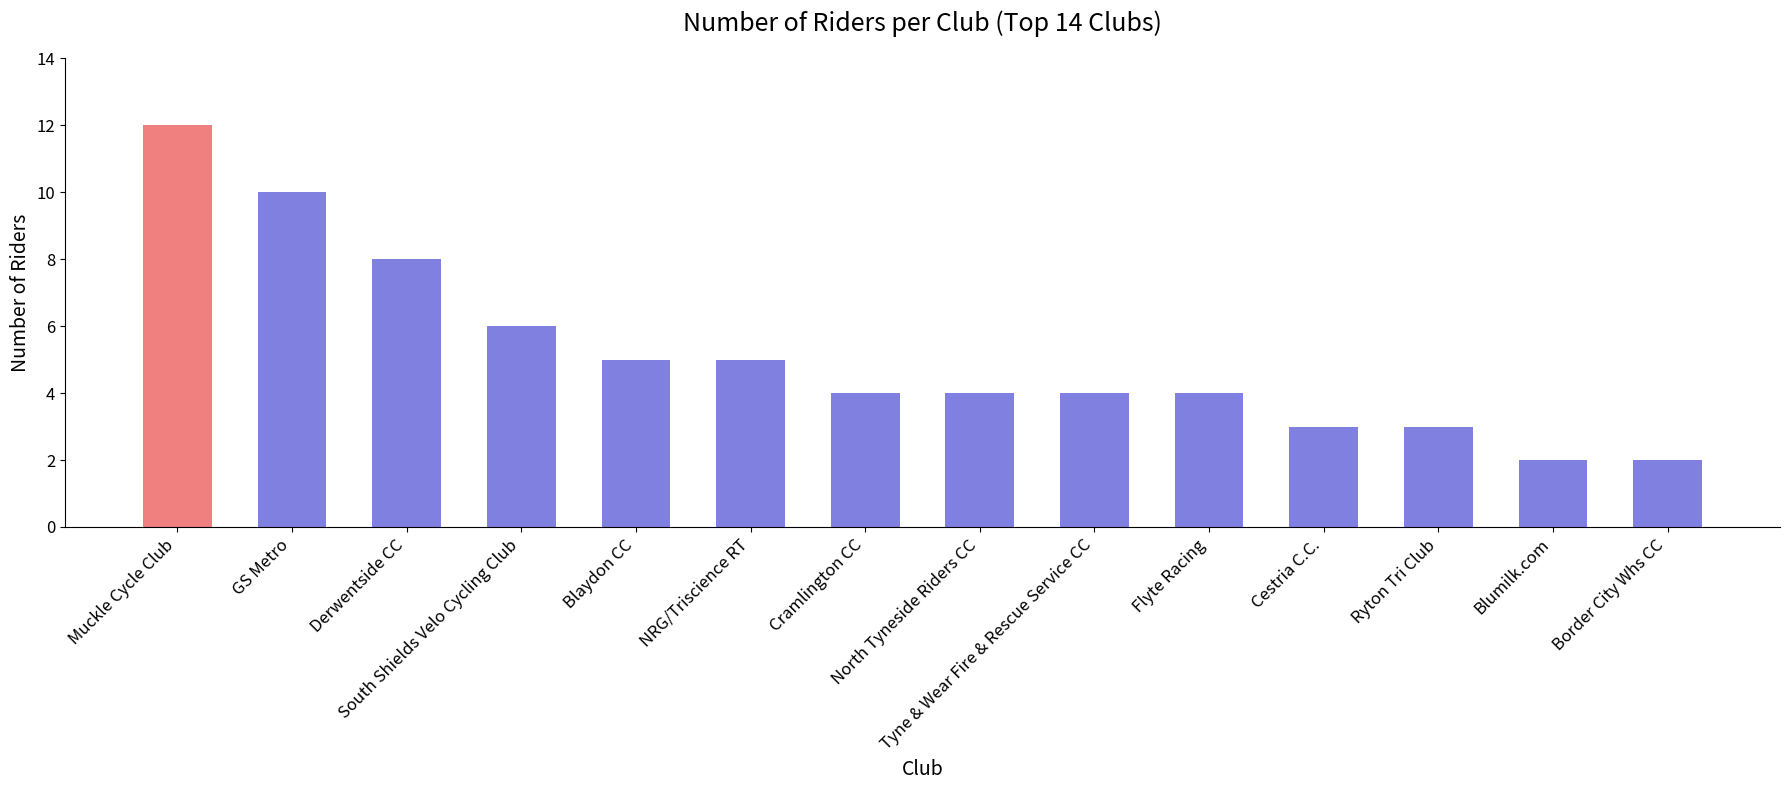

What is the average value?

5